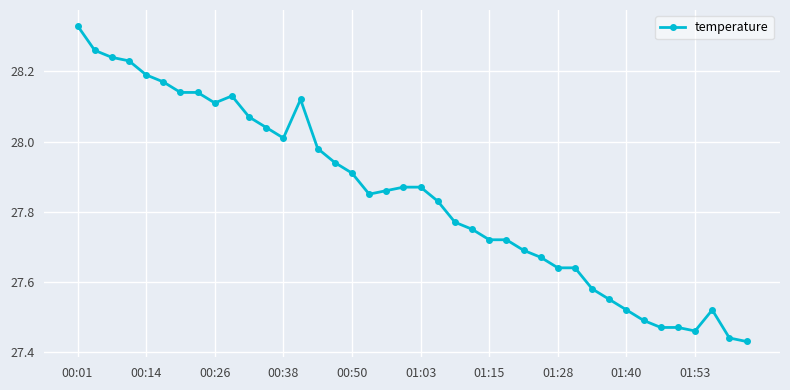

What is the difference between the maximum and minimum values?

0.9